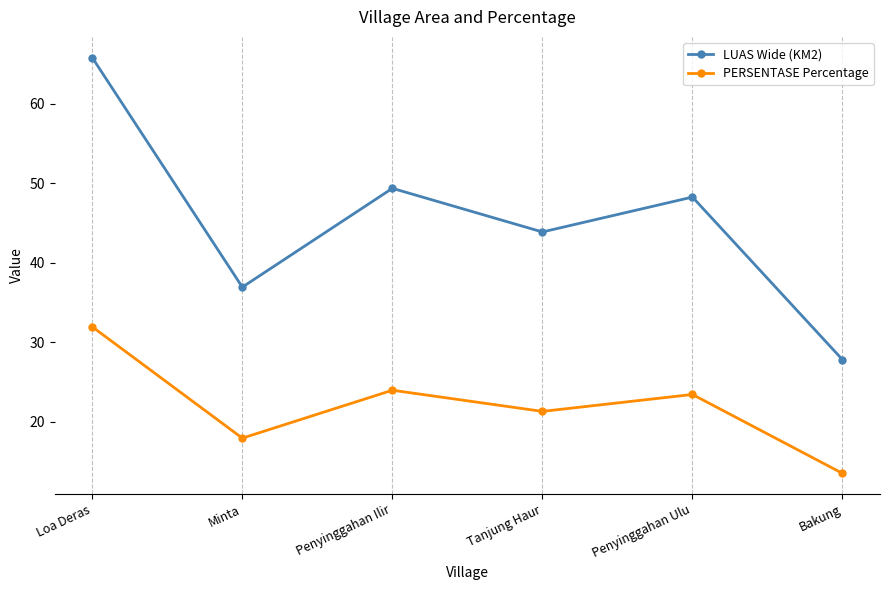

What is the value of the PERSENTASE Percentage point at the 6th from the left?

13.5